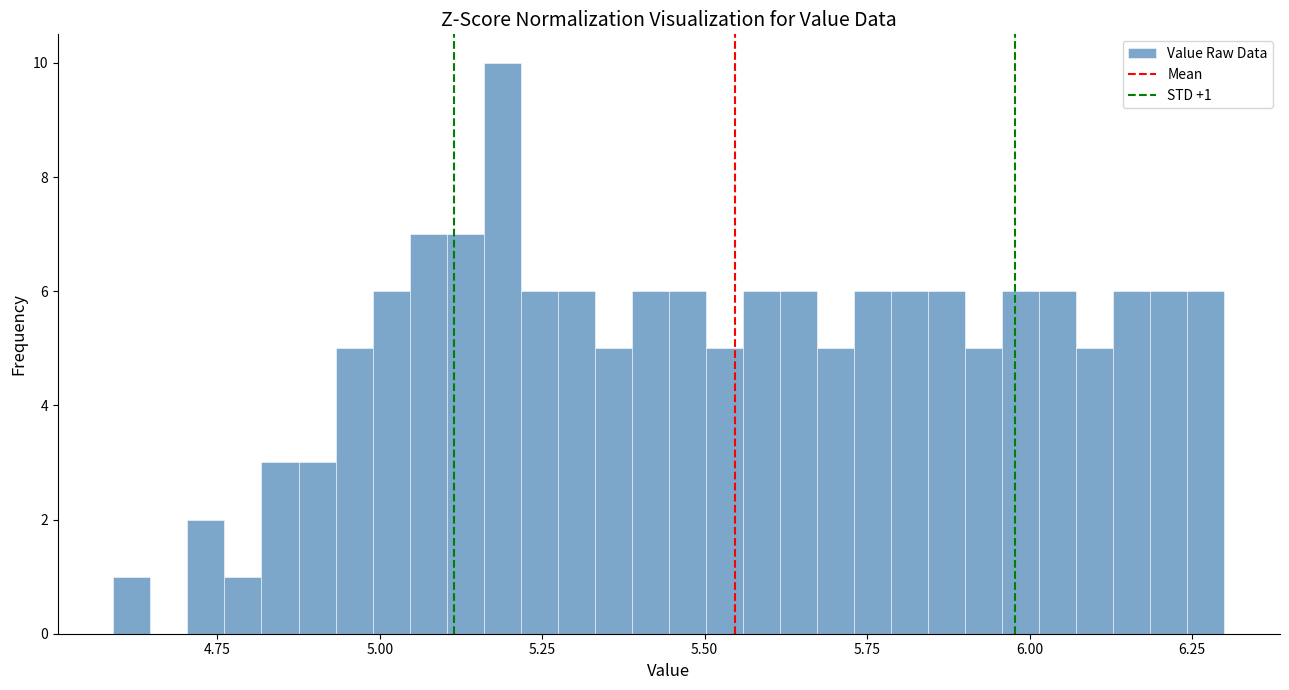

Read against the x-axis, roughly where is the centre of the tallest bar?

5.20